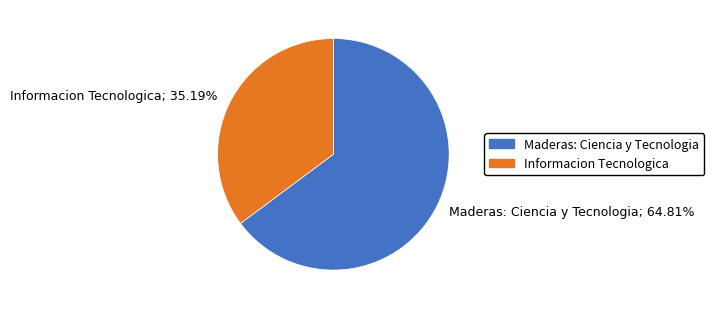

Does Maderas: Ciencia y Tecnologia account for over 50% of the chart?

Yes